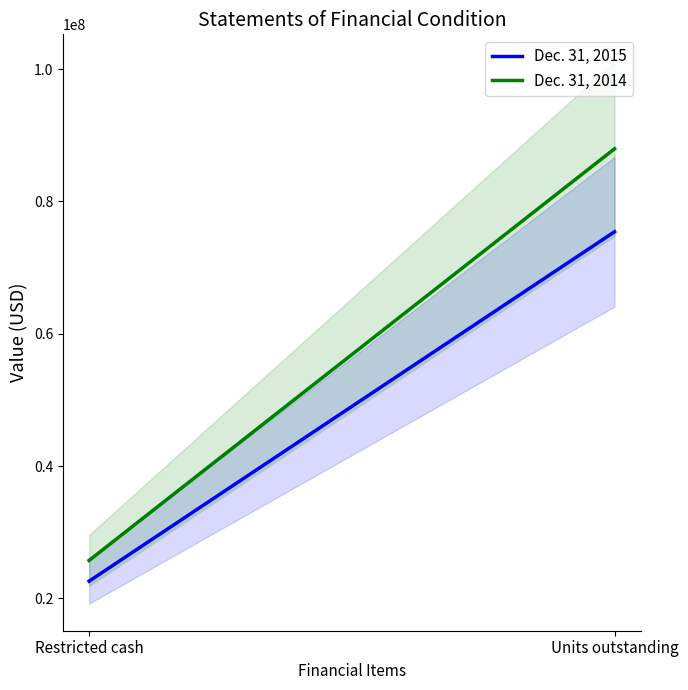

What position from the right is Units outstanding?

1